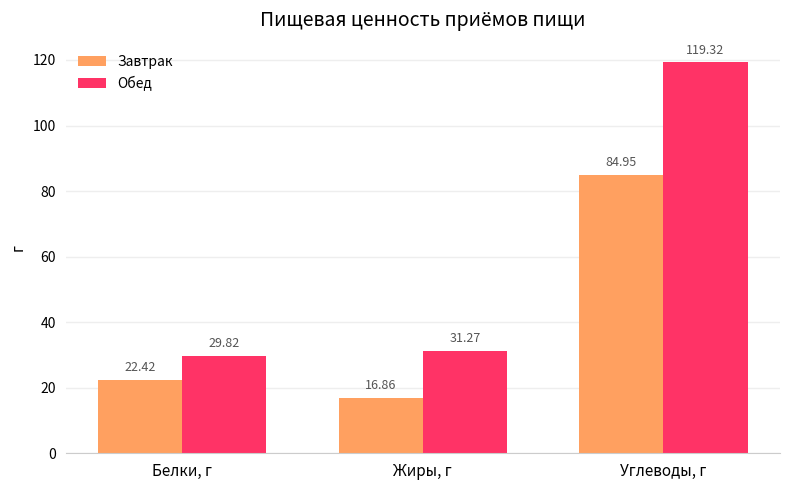

Reading left to right, list all the values displayed in this chart.

Завтрак: 22.4	16.9	85.0
Обед: 29.8	31.3	119.3